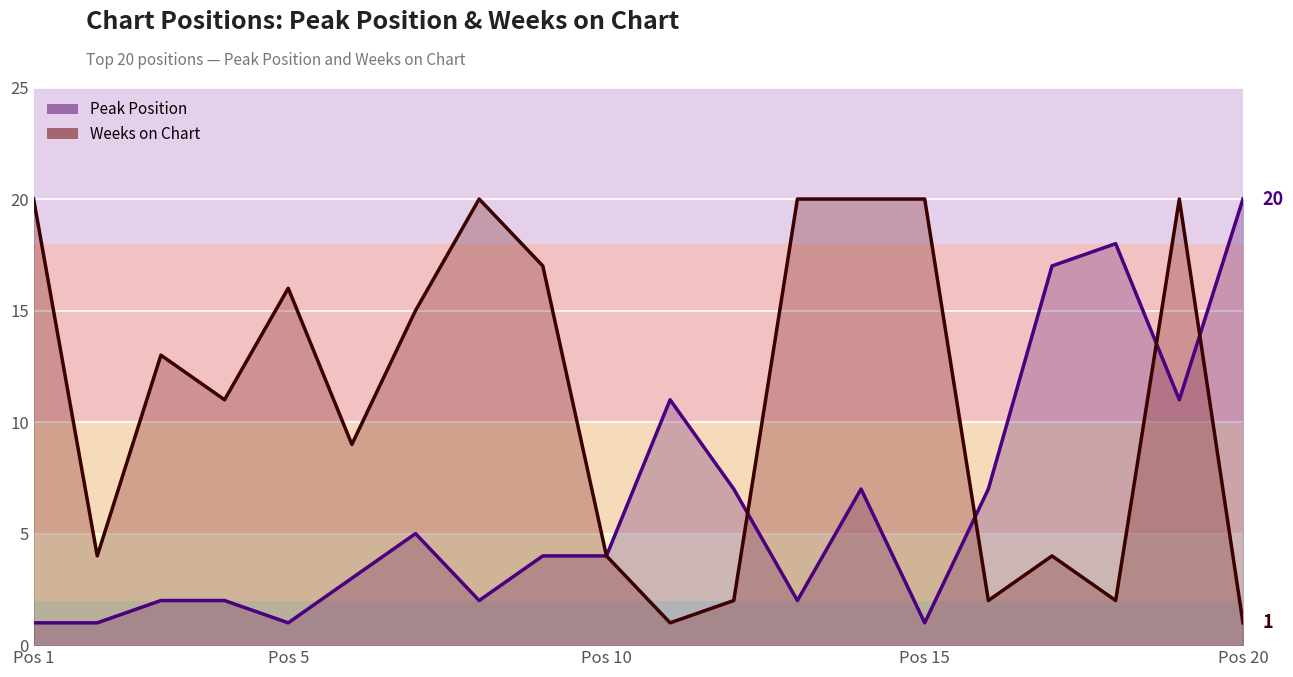

What are all the series names shown in the legend?

Peak Position, Weeks on Chart